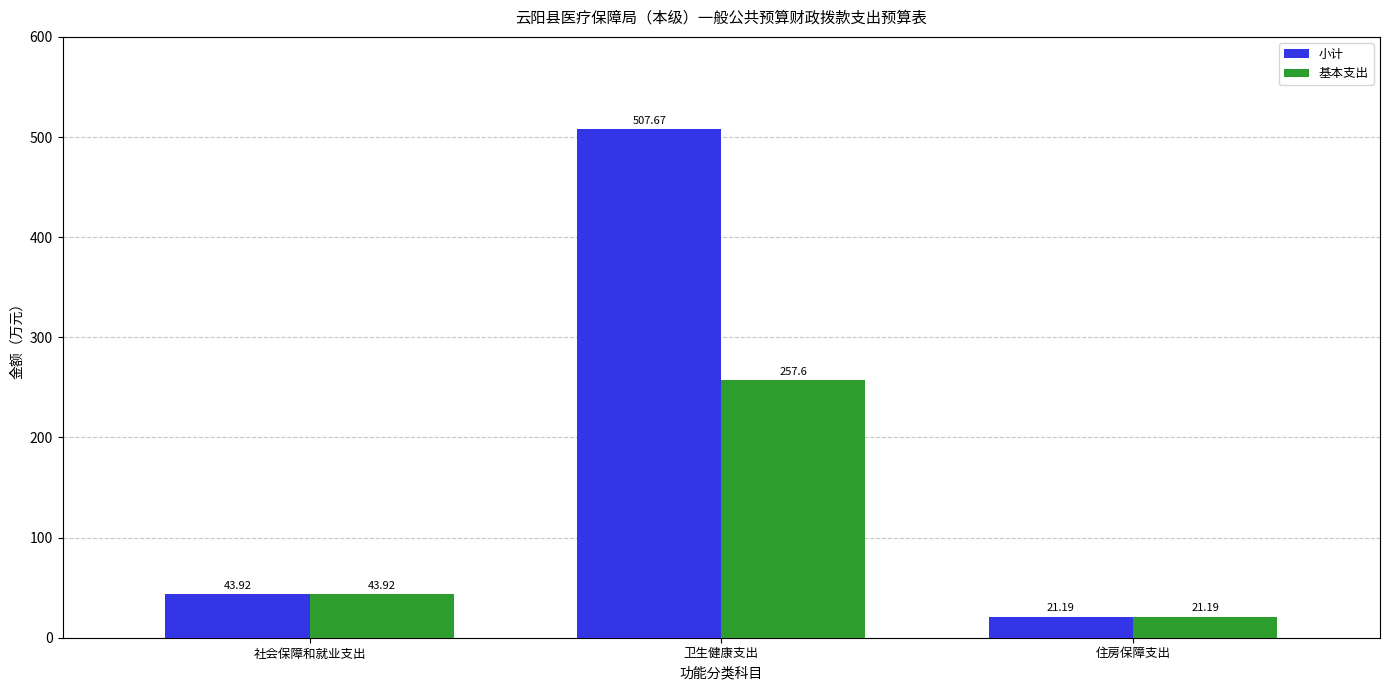

The value of 基本支出 at 卫生健康支出 is 411.1. True or false?

False